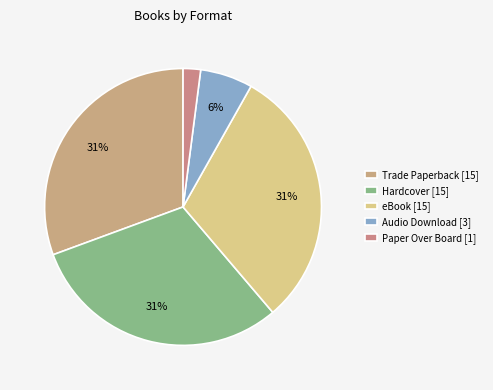

Which slice is the largest?

Trade Paperback